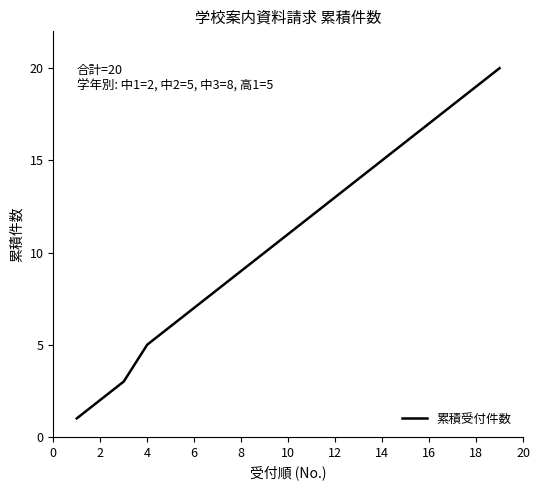

What is the difference between the maximum and minimum values?

19